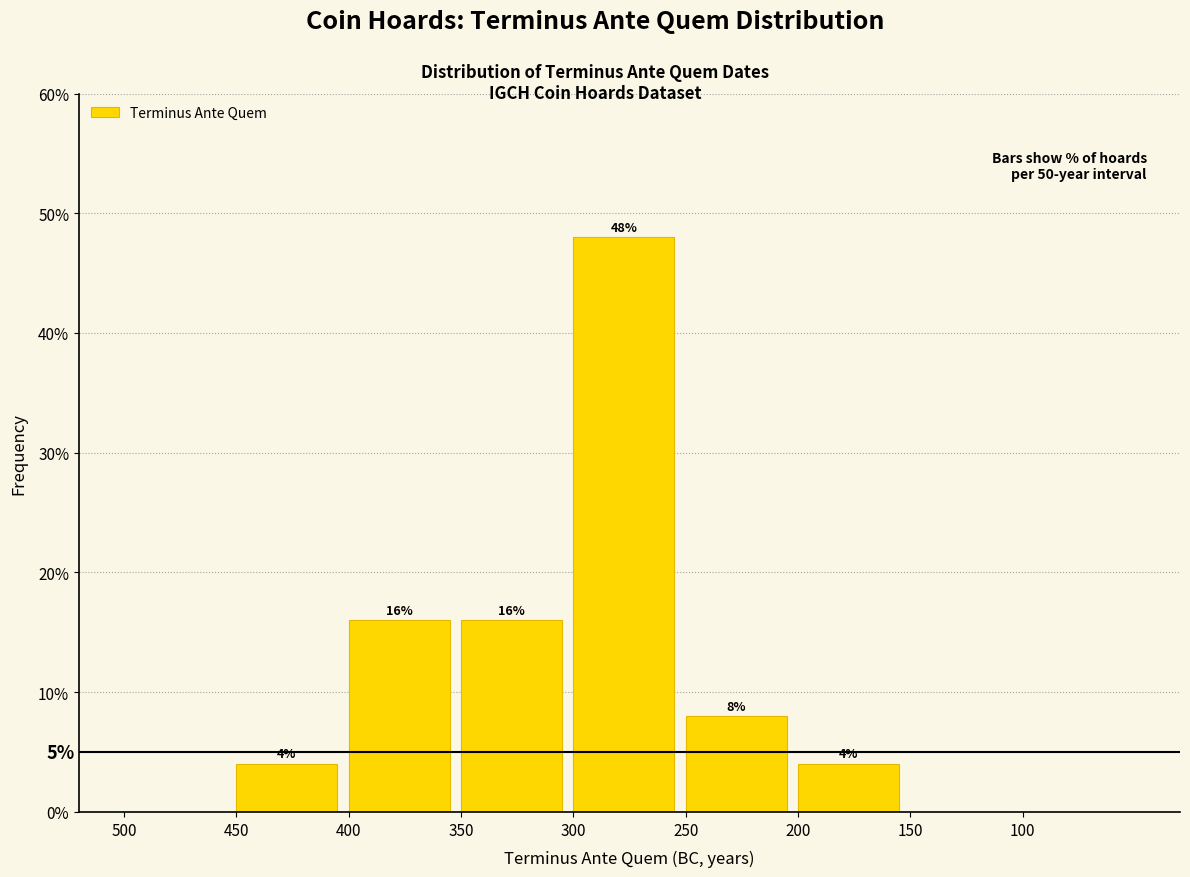

Reading left to right, list all the values displayed in this chart.

500=0	450=4	400=16	350=16	300=48	250=8	200=4	150=0